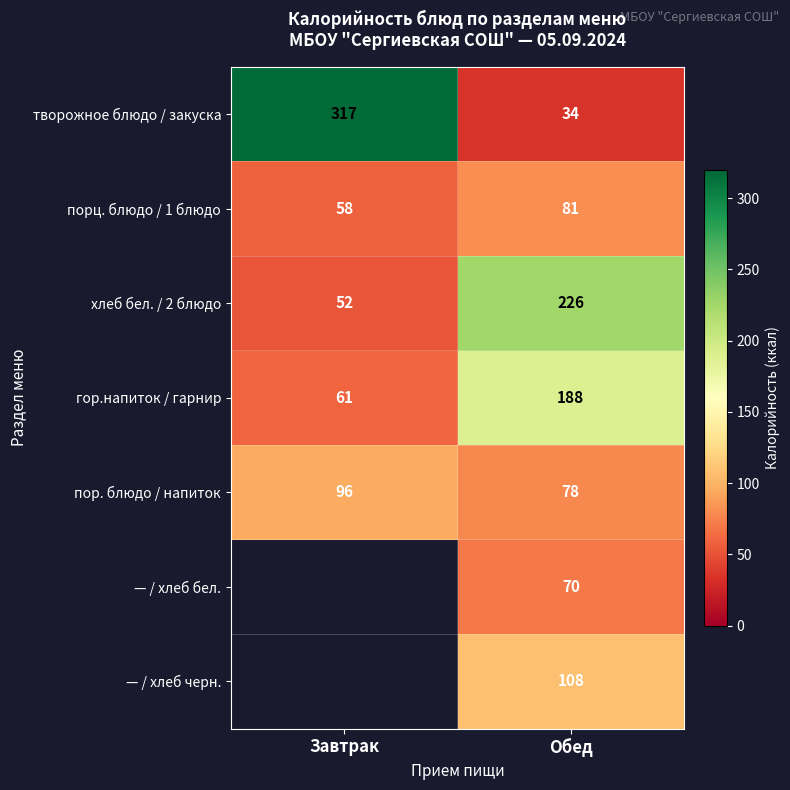

What is the minimum value shown in the chart?

34.0